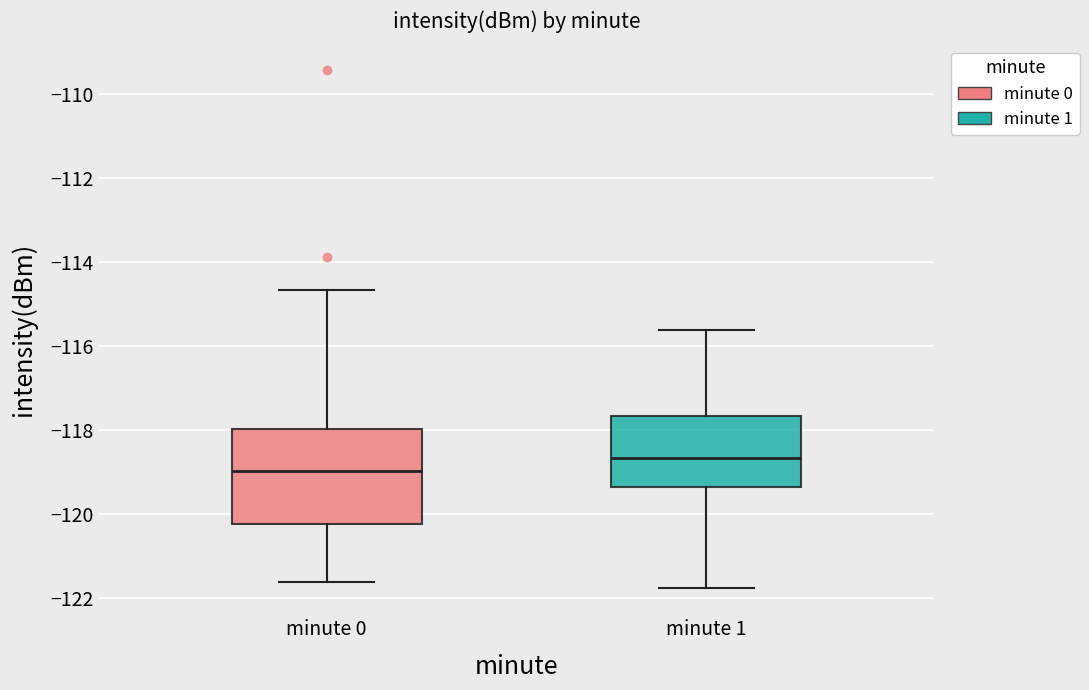

Reading left to right, read every box against the y-axis: the position of its median line, the range the box covers, and the ends of its whiskers. The values are not printed on the chart, so give them approximately, as read against the axis.

minute 0: median -119.0, box -120.2 to -118.0, whiskers -121.6 to -114.6
minute 1: median -118.6, box -119.4 to -117.6, whiskers -121.8 to -115.6